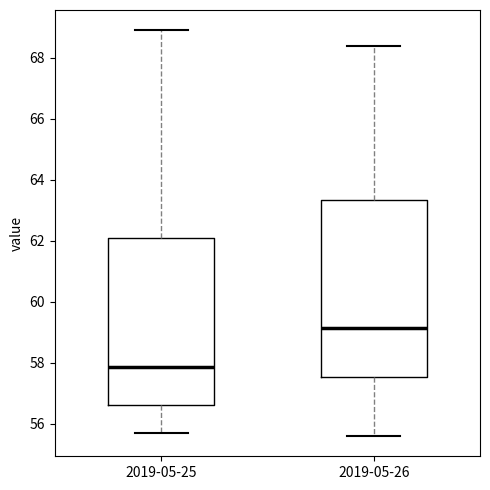

Comparing the boxes themselves (not the whiskers), which one is the tallest?

2019-05-26